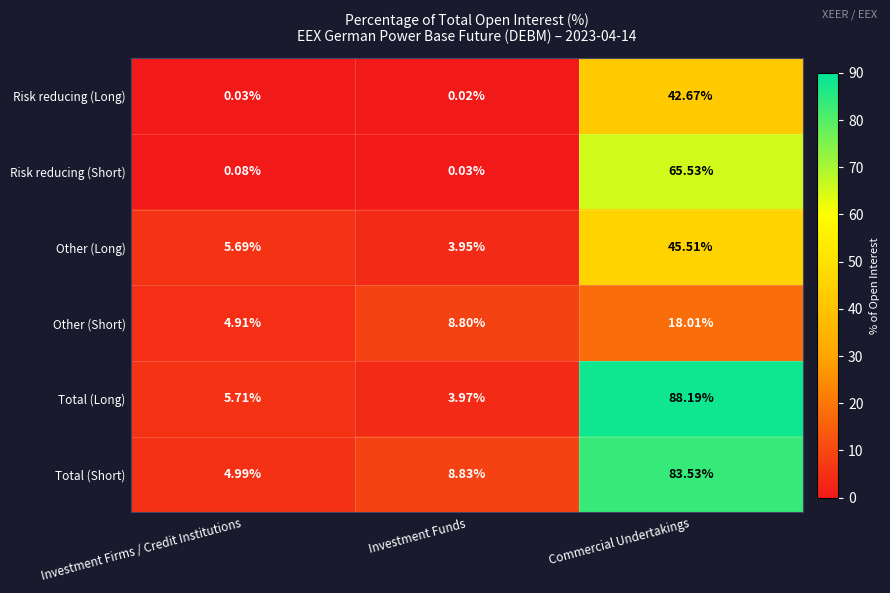

List the labels in order of Other (Long) value, largest first.

Commercial Undertakings, Investment Firms / Credit Institutions, Investment Funds